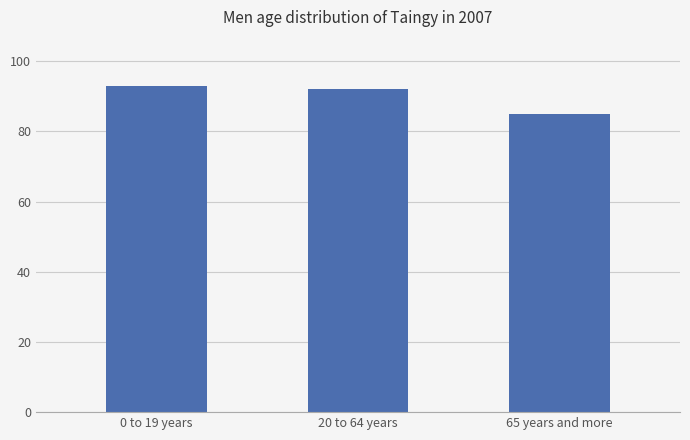

Are the bars horizontal?

No